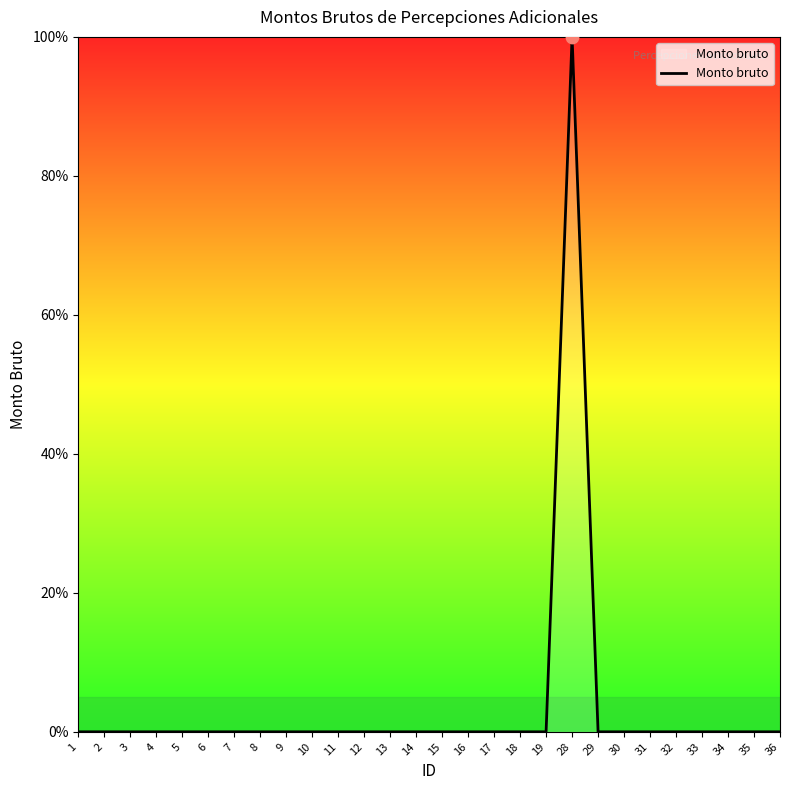

What is the change in value from 28 to 33?

-100